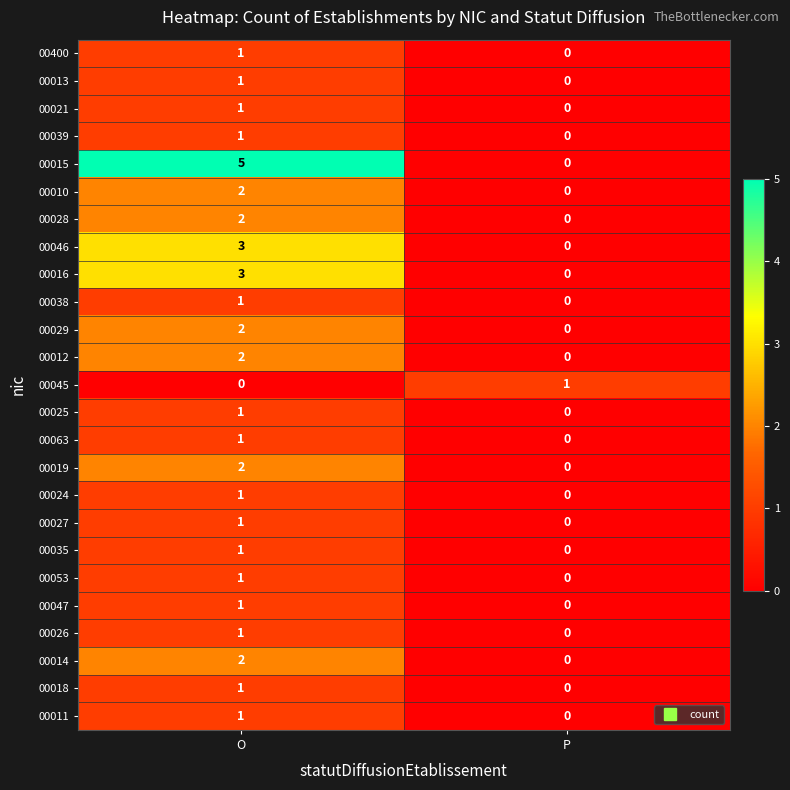

What is the difference between the 00046 values at O and P?

3